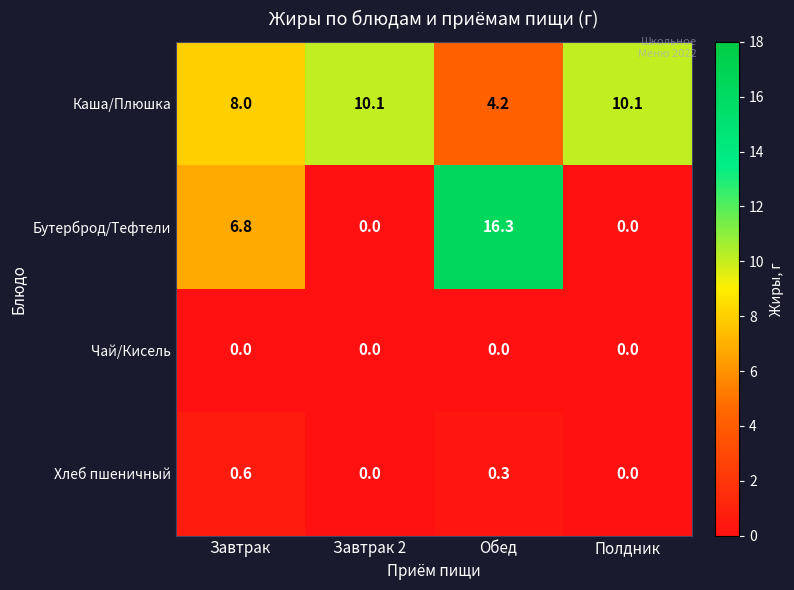

Reading left to right, what are all the values shown in this chart?

Каша/Плюшка: Завтрак=8.0	Завтрак 2=10.1	Обед=4.2	Полдник=10.1
Бутерброд/Тефтели: Завтрак=6.8	Завтрак 2=0.0	Обед=16.3	Полдник=0.0
Чай/Кисель: Завтрак=0.0	Завтрак 2=0.0	Обед=0.0	Полдник=0.0
Хлеб пшеничный: Завтрак=0.6	Завтрак 2=0.0	Обед=0.3	Полдник=0.0